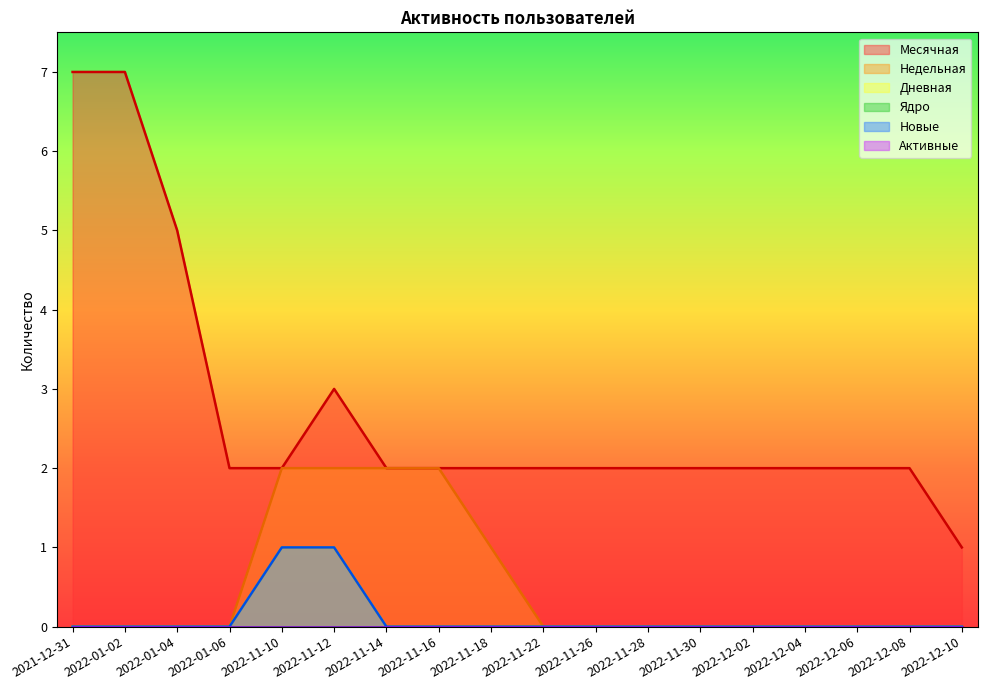

Reading left to right, transcribe all the data shown in this chart.

Месячная: 2021-12-31=7	2022-01-02=7	2022-01-04=5	2022-01-06=2	2022-11-10=2	2022-11-12=3	2022-11-14=2	2022-11-16=2	2022-11-18=2	2022-11-22=2	2022-11-26=2	2022-11-28=2	2022-11-30=2	2022-12-02=2	2022-12-04=2	2022-12-06=2	2022-12-08=2	2022-12-10=1
Недельная: 2021-12-31=0	2022-01-02=0	2022-01-04=0	2022-01-06=0	2022-11-10=2	2022-11-12=2	2022-11-14=2	2022-11-16=2	2022-11-18=1	2022-11-22=0	2022-11-26=0	2022-11-28=0	2022-11-30=0	2022-12-02=0	2022-12-04=0	2022-12-06=0	2022-12-08=0	2022-12-10=0
Дневная: 2021-12-31=0	2022-01-02=0	2022-01-04=0	2022-01-06=0	2022-11-10=1	2022-11-12=1	2022-11-14=0	2022-11-16=0	2022-11-18=0	2022-11-22=0	2022-11-26=0	2022-11-28=0	2022-11-30=0	2022-12-02=0	2022-12-04=0	2022-12-06=0	2022-12-08=0	2022-12-10=0
Новые: 2021-12-31=0	2022-01-02=0	2022-01-04=0	2022-01-06=0	2022-11-10=1	2022-11-12=1	2022-11-14=0	2022-11-16=0	2022-11-18=0	2022-11-22=0	2022-11-26=0	2022-11-28=0	2022-11-30=0	2022-12-02=0	2022-12-04=0	2022-12-06=0	2022-12-08=0	2022-12-10=0